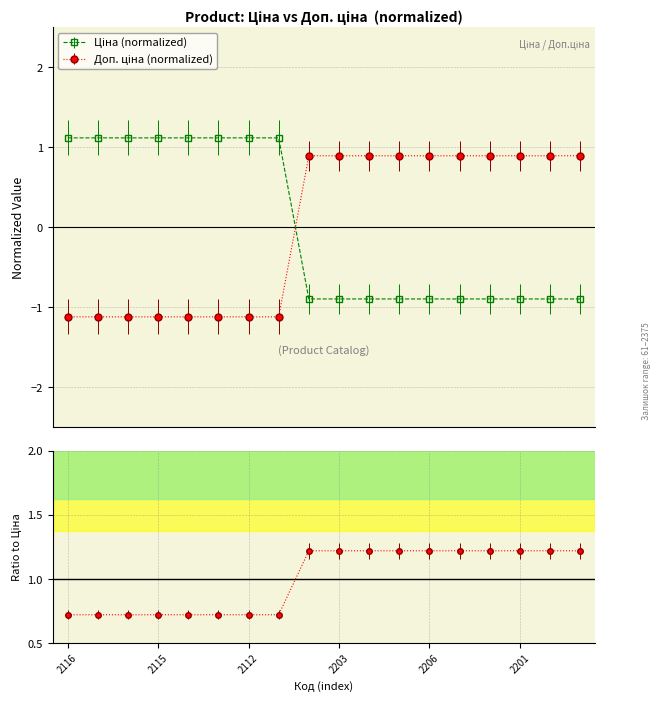

Reading right to left, list all the values displayed in this chart.

Ціна: -0.9	-0.9	-0.9	-0.9	-0.9	-0.9	-0.9	-0.9	-0.9	-0.9	1.1	1.1	1.1	1.1	1.1	1.1	1.1	1.1
Доп. ціна: 0.9	0.9	0.9	0.9	0.9	0.9	0.9	0.9	0.9	0.9	-1.1	-1.1	-1.1	-1.1	-1.1	-1.1	-1.1	-1.1